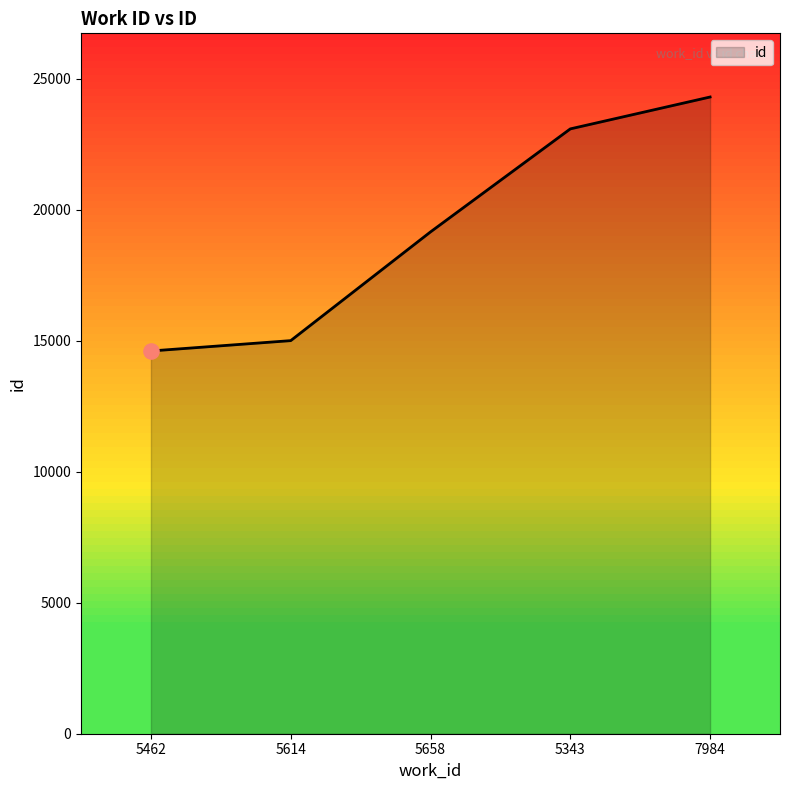

What is the change in value from 5462 to 5658?

+4545